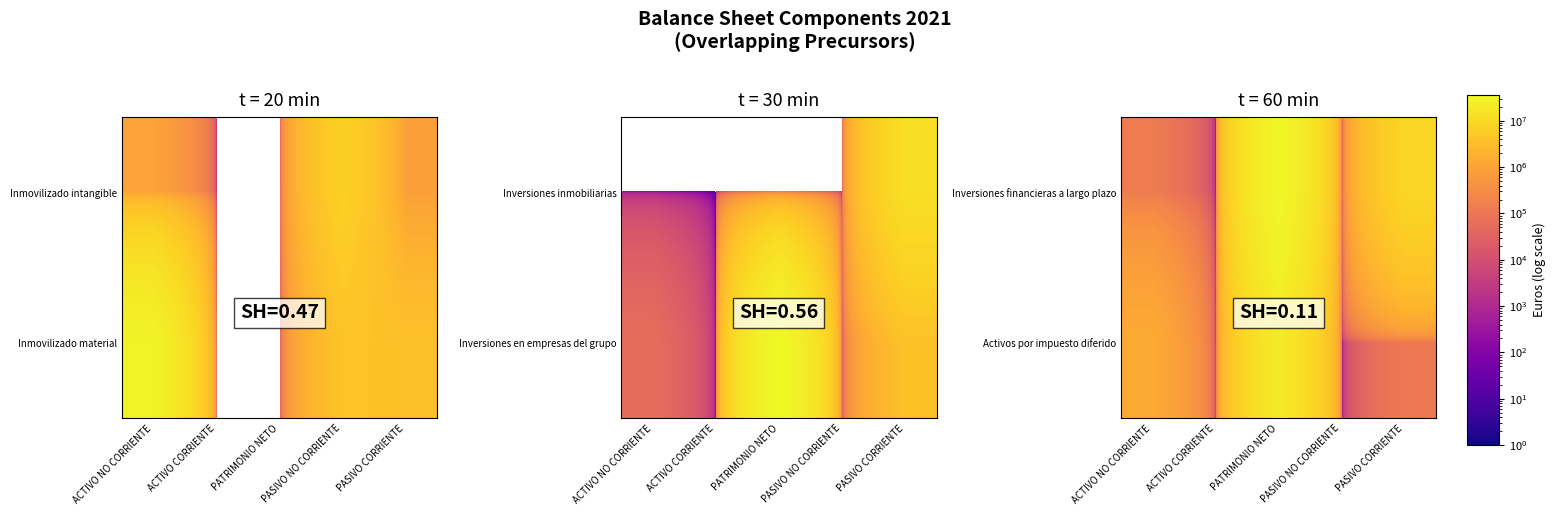

Is the value of Inversiones financieras a largo plazo at PASIVO NO CORRIENTE greater than the value of Activos por impuesto diferido at ACTIVO NO CORRIENTE?

No